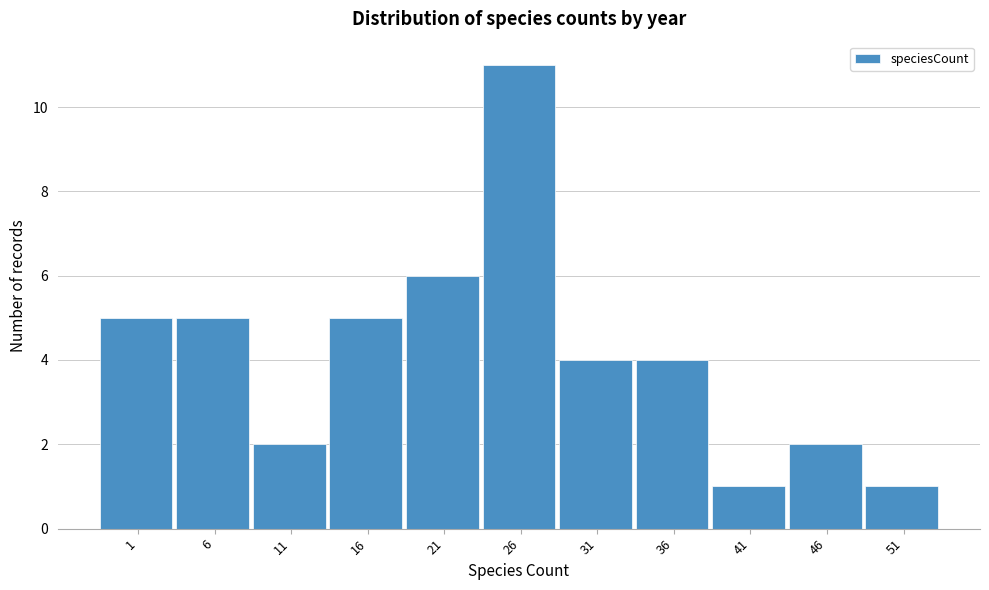

Reading right to left, transcribe all the data shown in this chart.

1	2	1	4	4	11	6	5	2	5	5